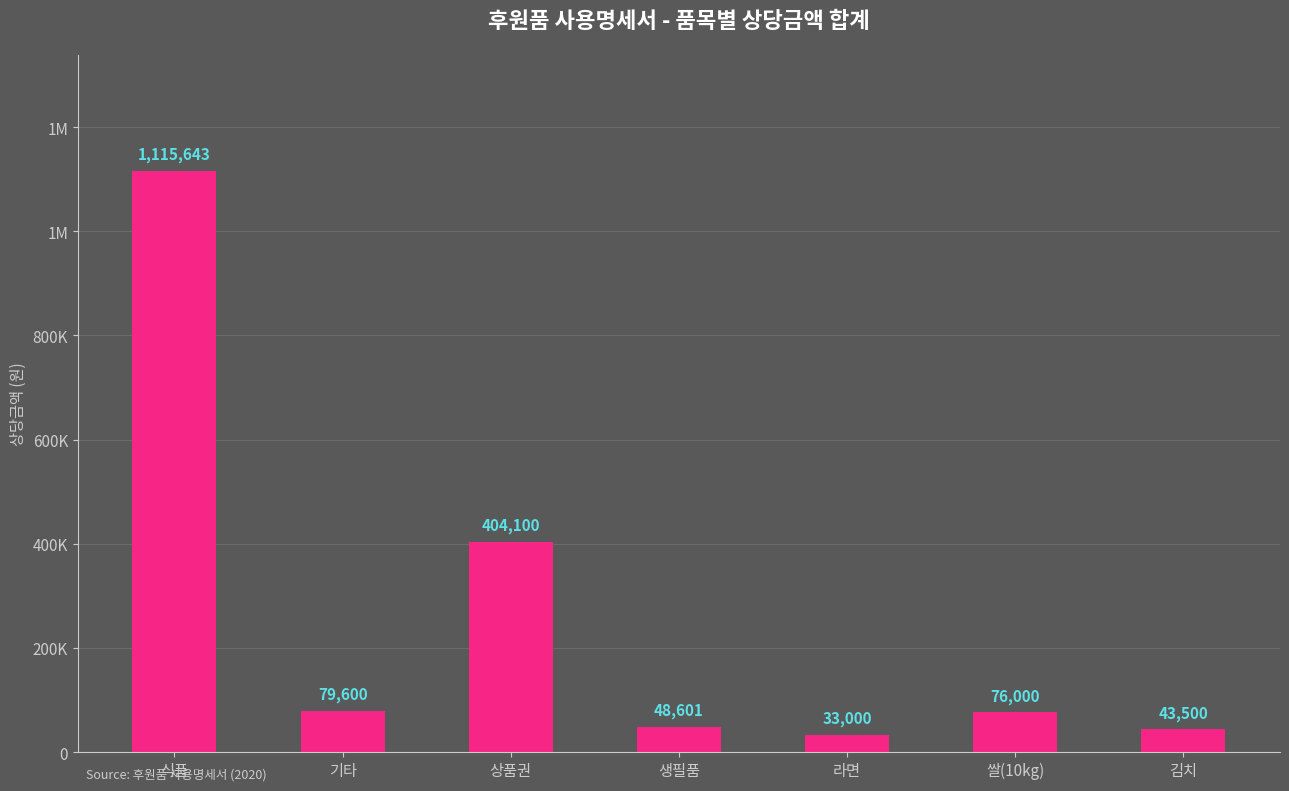

Is it true that the value at 식품 is 1115643?

True